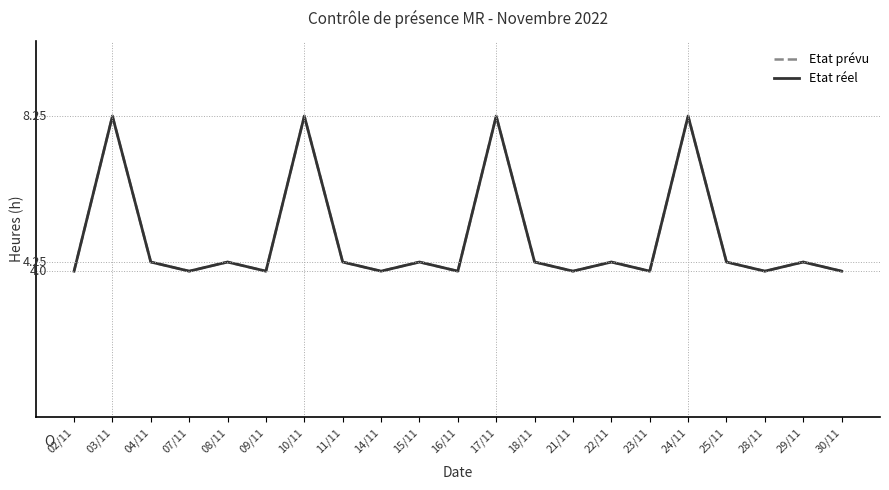

Reading left to right, extract all data points from this chart.

Etat prévu: 02/11=4.0	03/11=8.2	04/11=4.2	07/11=4.0	08/11=4.2	09/11=4.0	10/11=8.2	11/11=4.2	14/11=4.0	15/11=4.2	16/11=4.0	17/11=8.2	18/11=4.2	21/11=4.0	22/11=4.2	23/11=4.0	24/11=8.2	25/11=4.2	28/11=4.0	29/11=4.2	30/11=4.0
Etat réel: 02/11=4.0	03/11=8.2	04/11=4.2	07/11=4.0	08/11=4.2	09/11=4.0	10/11=8.2	11/11=4.2	14/11=4.0	15/11=4.2	16/11=4.0	17/11=8.2	18/11=4.2	21/11=4.0	22/11=4.2	23/11=4.0	24/11=8.2	25/11=4.2	28/11=4.0	29/11=4.2	30/11=4.0